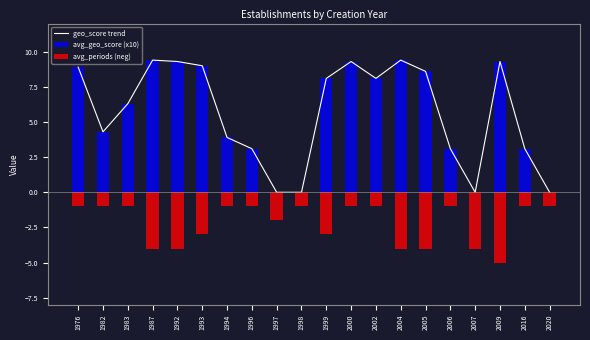

What is the value of the avg_geo_score (x10) bar at the 2nd from the left?

4.3